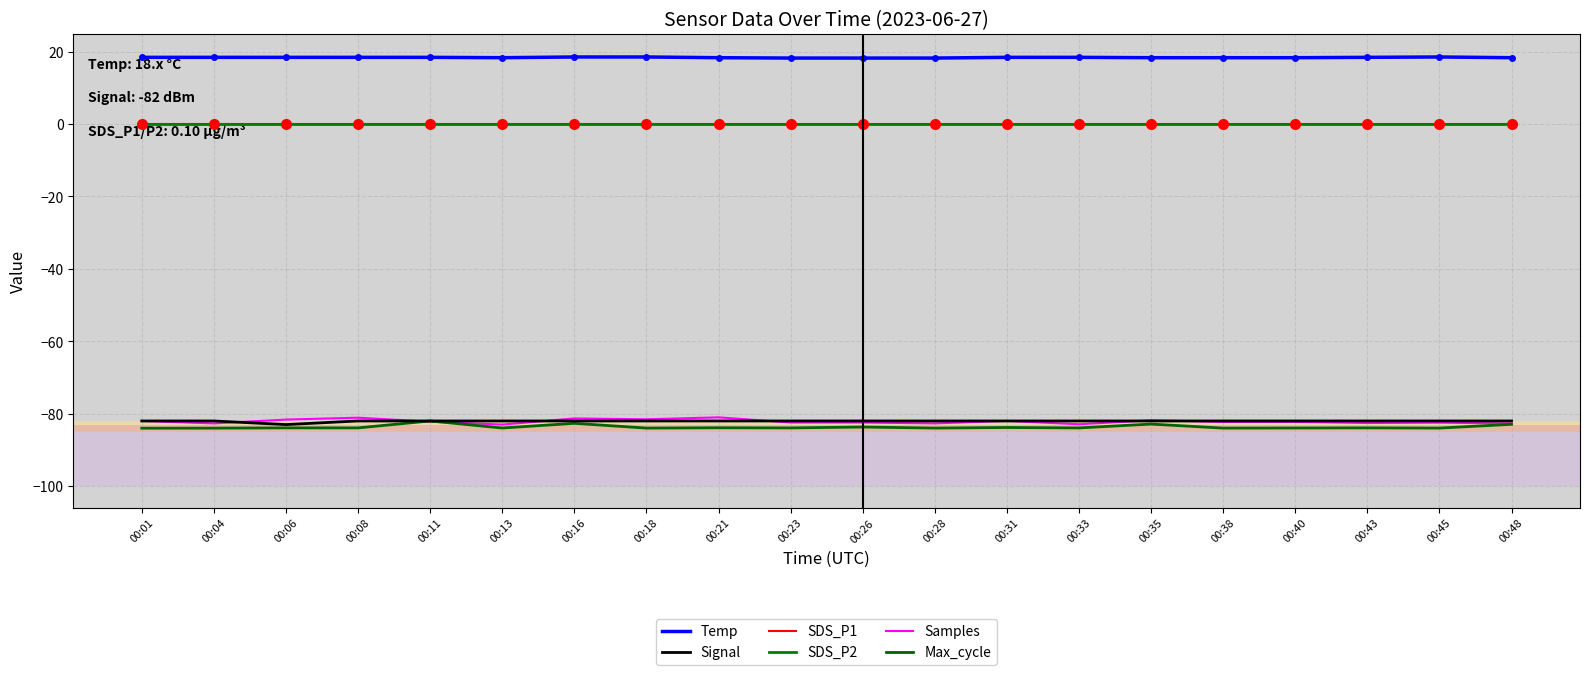

Does the chart have visible grid lines?

Yes